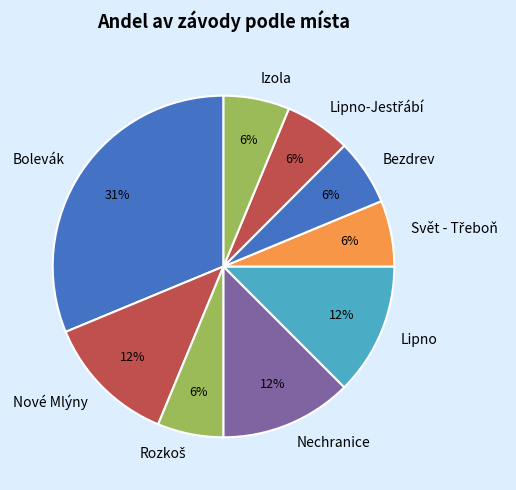

Between Lipno and Bezdrev, which is larger?

Lipno